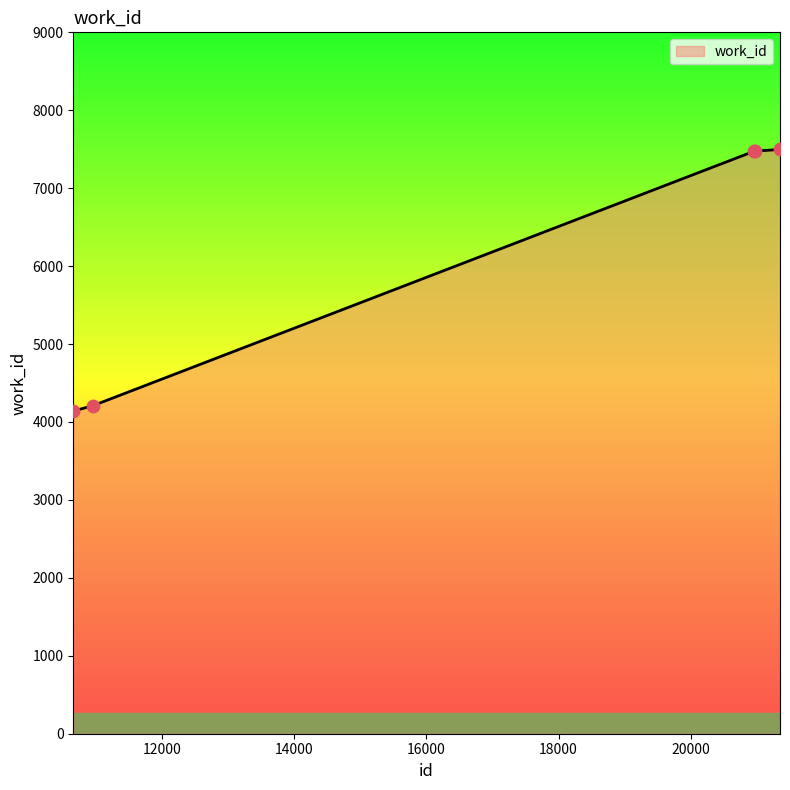

What is the smallest value displayed?

4140